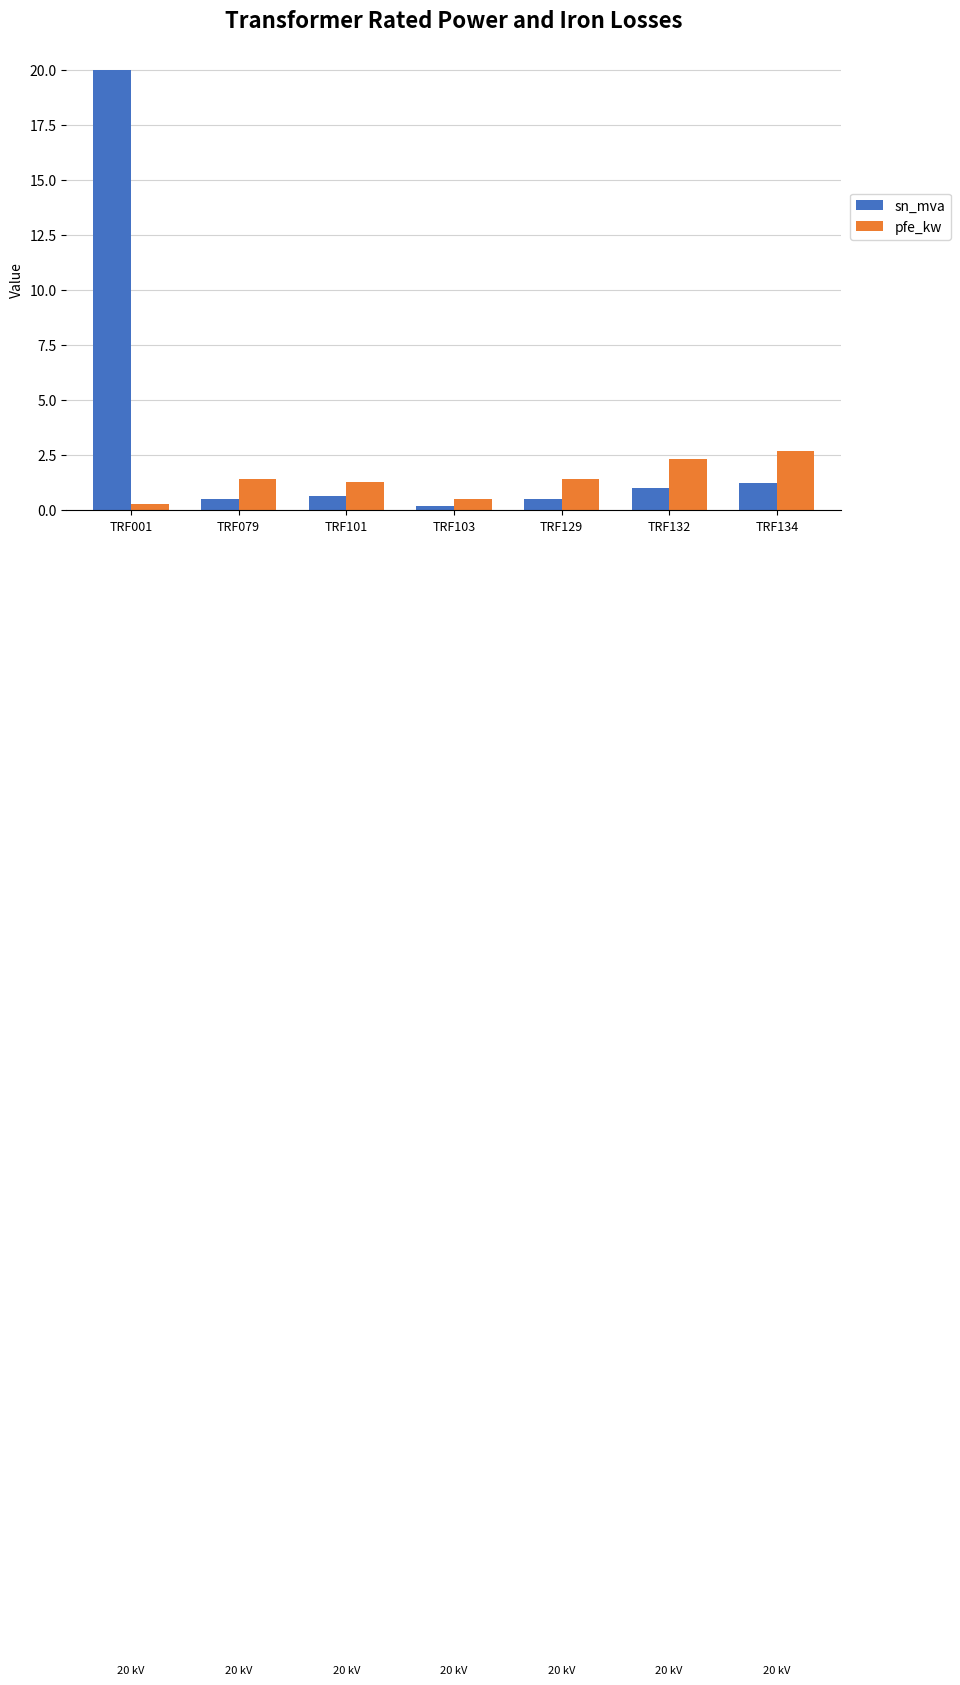

Is the value of pfe_kw at TRF101 greater than the value of sn_mva at TRF132?

Yes